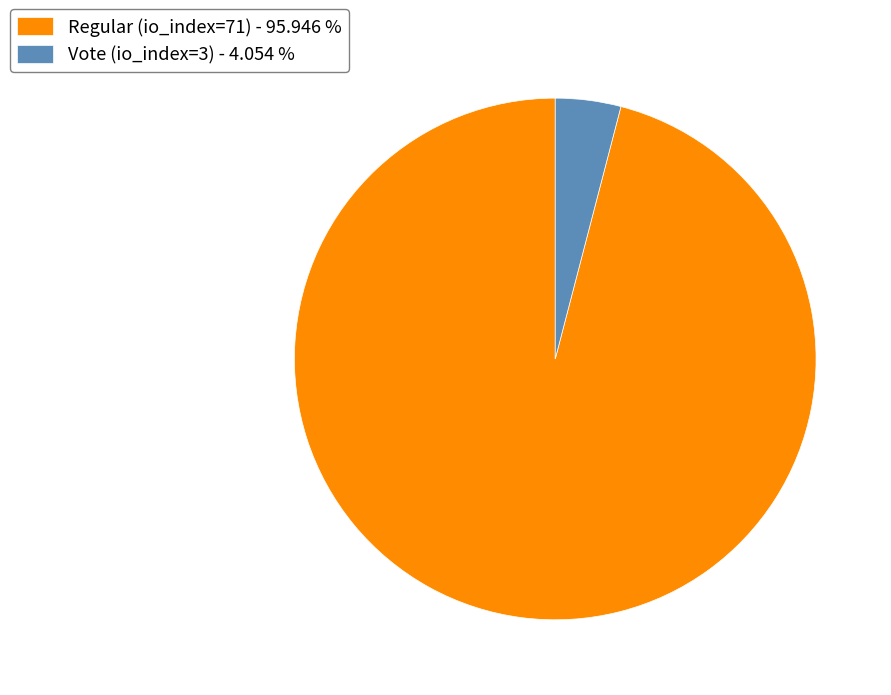

How many slices are in this pie chart?

2